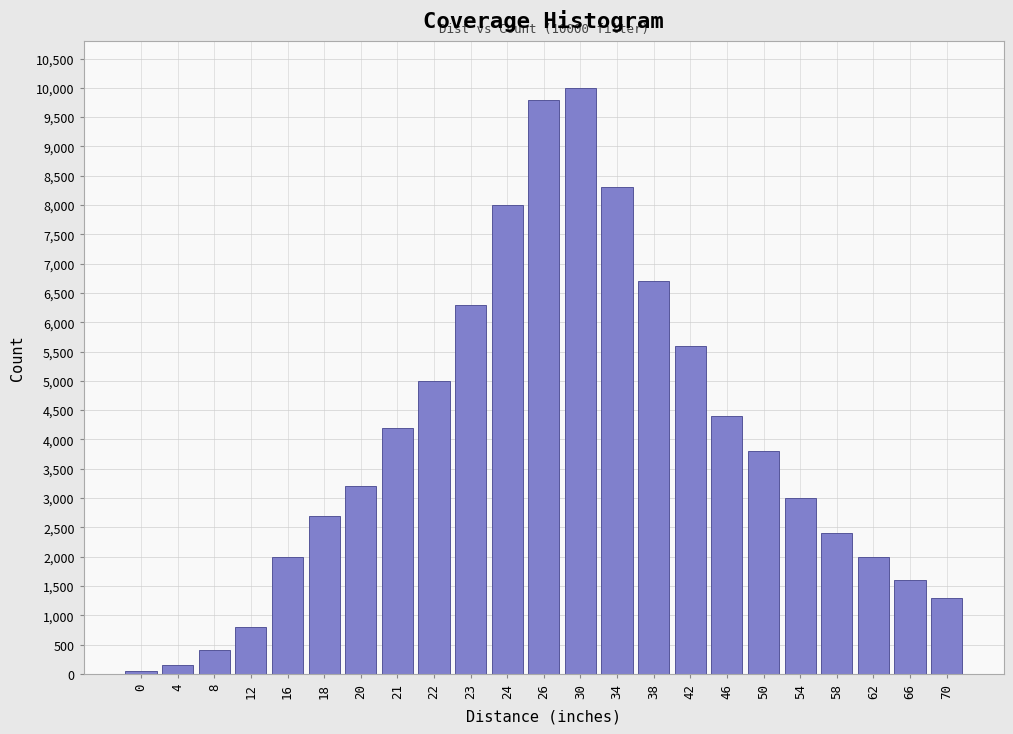

Reading right to left, transcribe all the data shown in this chart.

1300	1600	2000	2400	3000	3800	4400	5600	6700	8300	10000	9800	8000	6300	5000	4200	3200	2700	2000	800	400	150	50